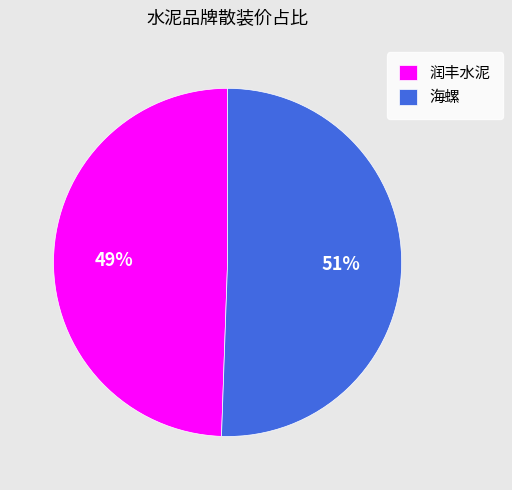

Is the sum of 海螺 and 润丰水泥 greater than half?

Yes